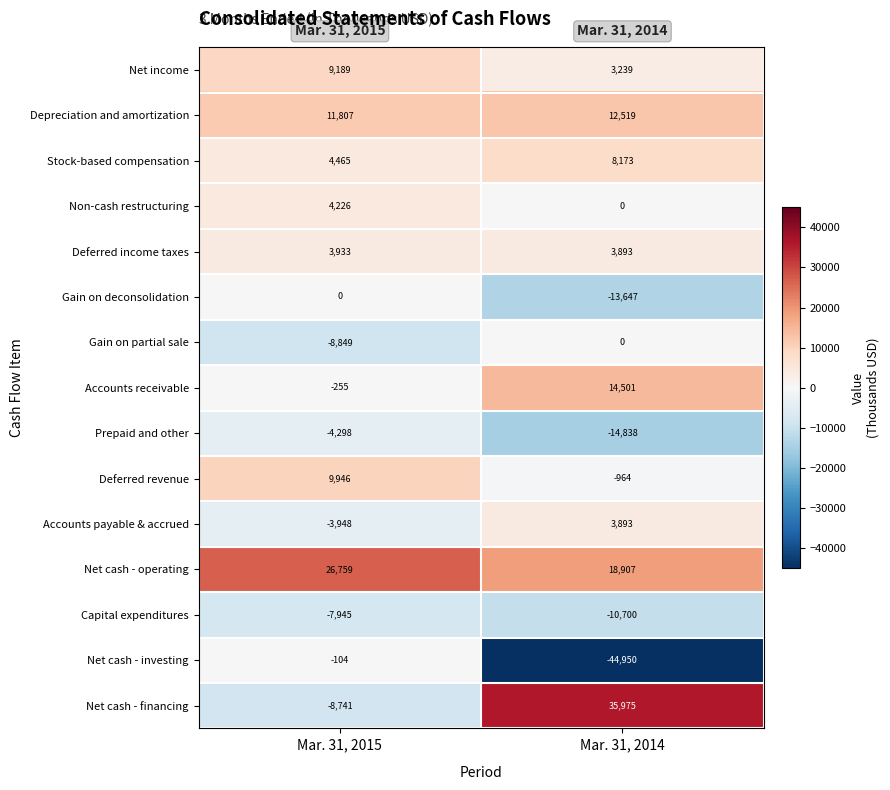

How many values in the Deferred income taxes series are below 3933?

1